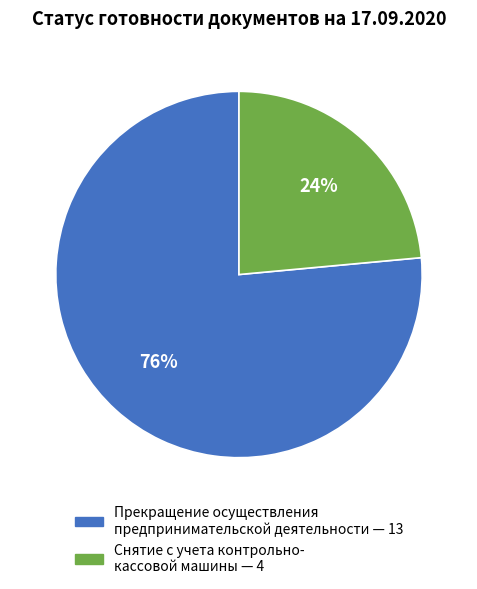

To the nearest percent, what is the average slice percentage?

50%